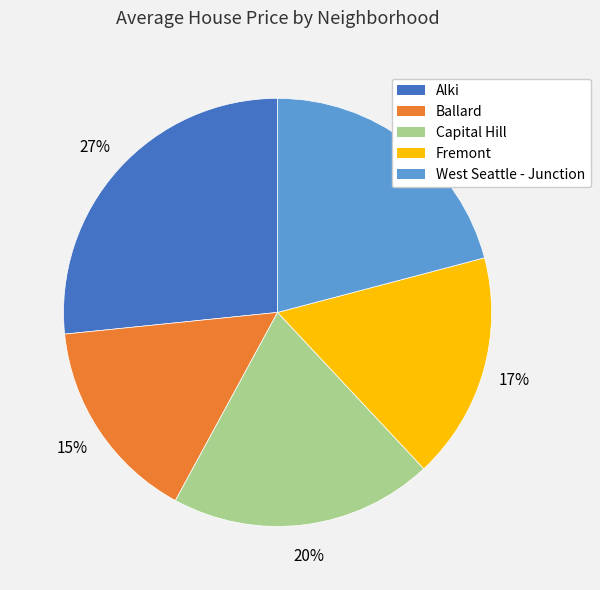

To the nearest percent, what is the combined percentage of West Seattle - Junction and Fremont?

38%